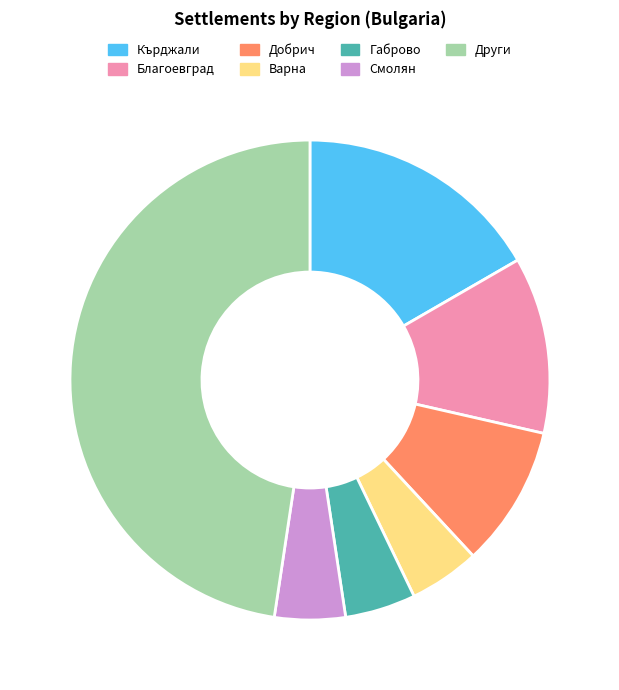

Does any single category account for the majority?

No